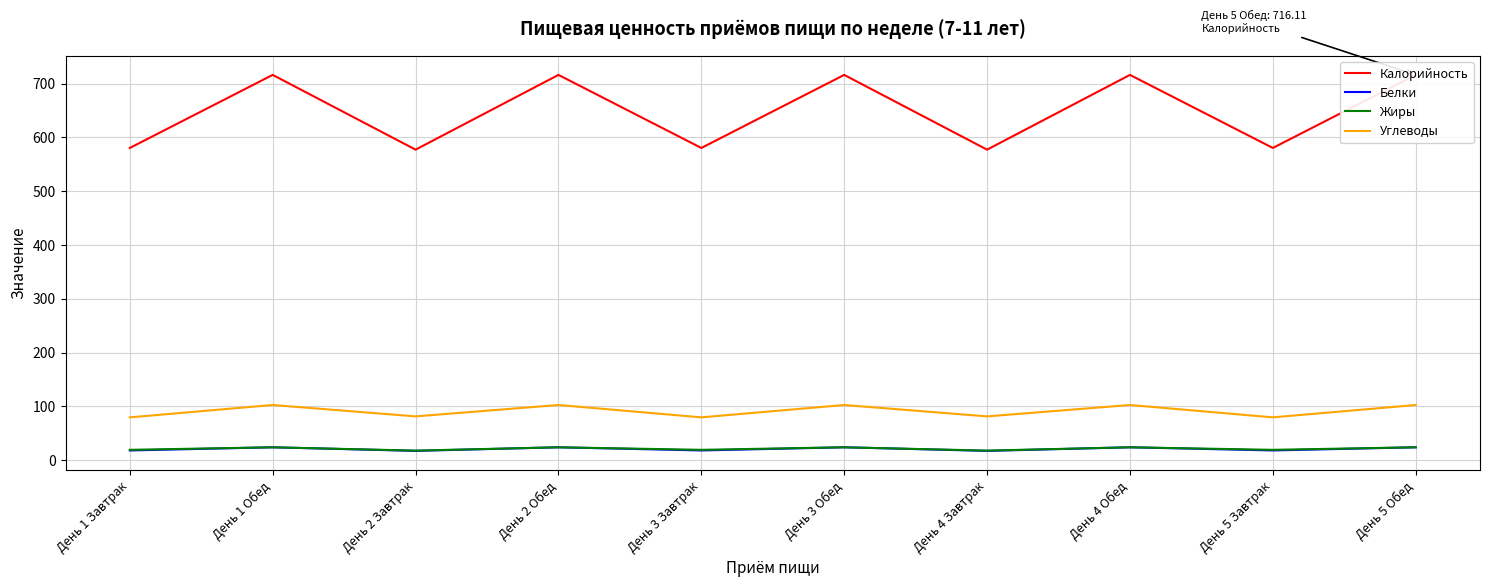

The Белки series shows 24.1 at День 5 Обед. True or false?

True